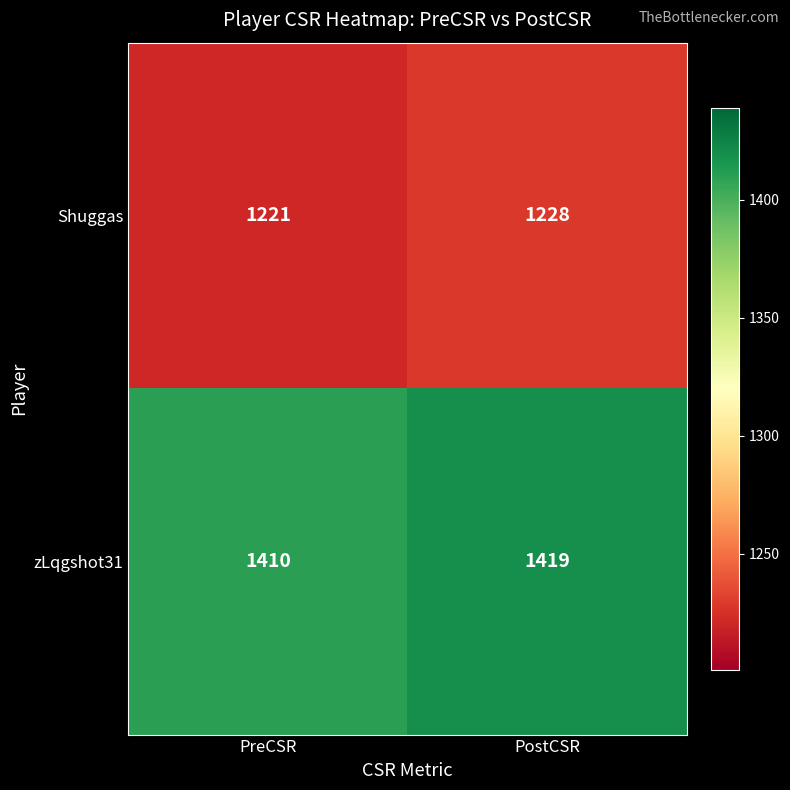

Is it true that zLqgshot31 equals 1410 at PreCSR?

True